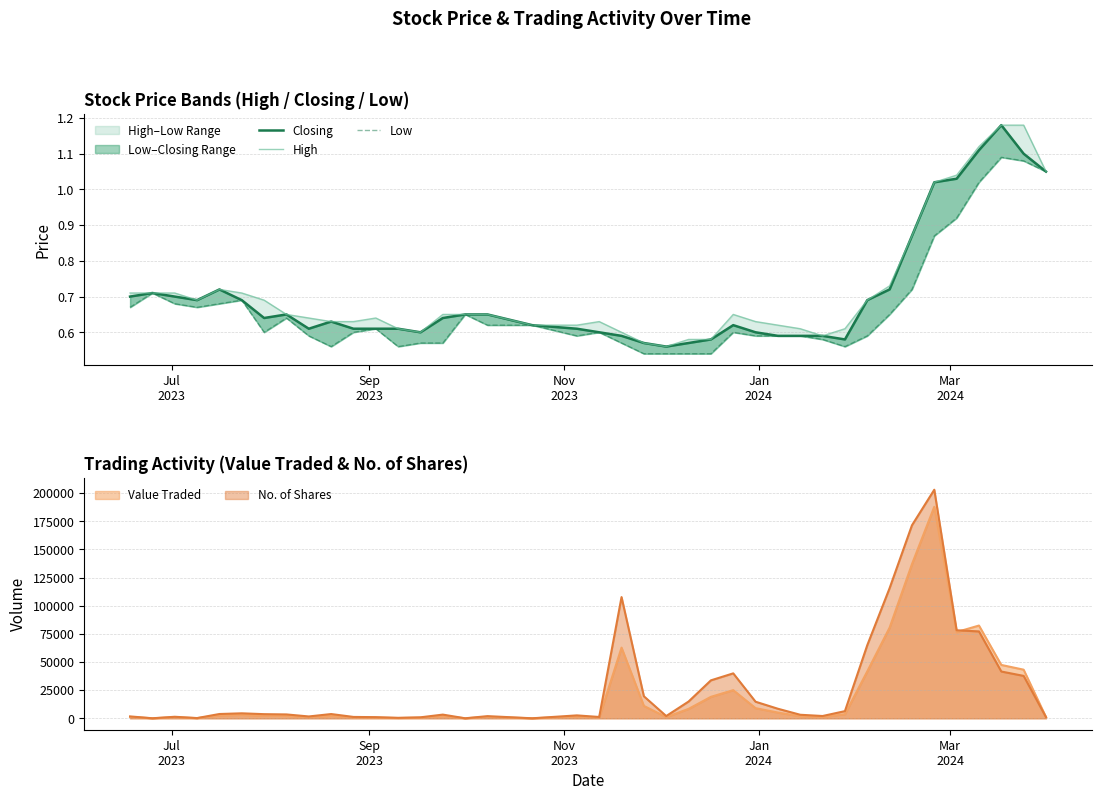

Is the value of Closing at 7 greater than the value of Low at 31?

Yes